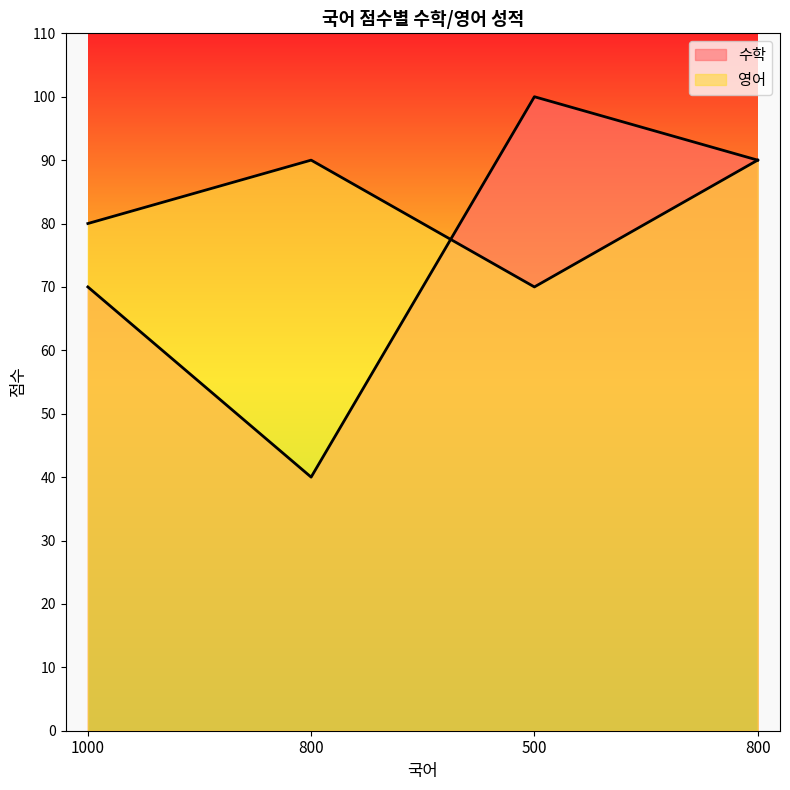

Rank the series at 800 from lowest to highest value.

수학, 영어